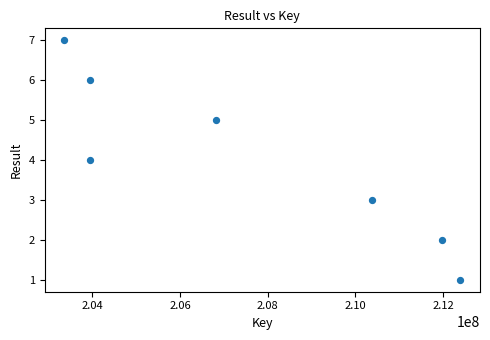

What is the average Y value?

4